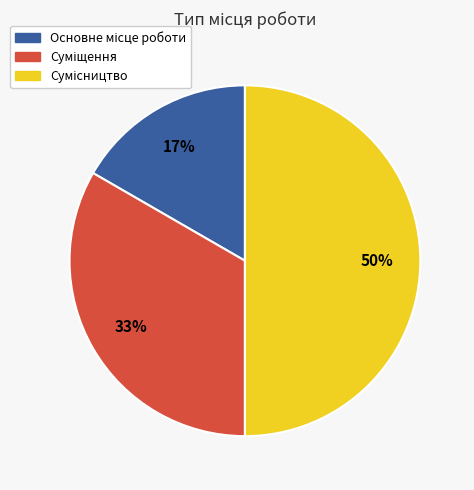

To the nearest percent, what is the average slice percentage?

33%